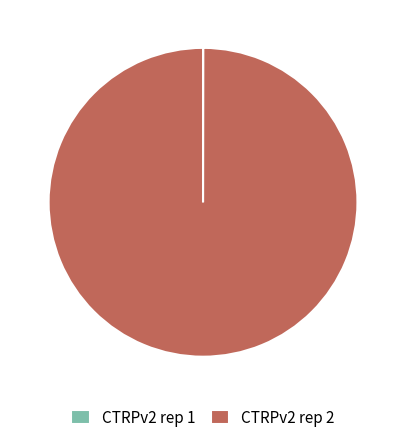

Is it true that CTRPv2 rep 2 is 100% of the pie?

True